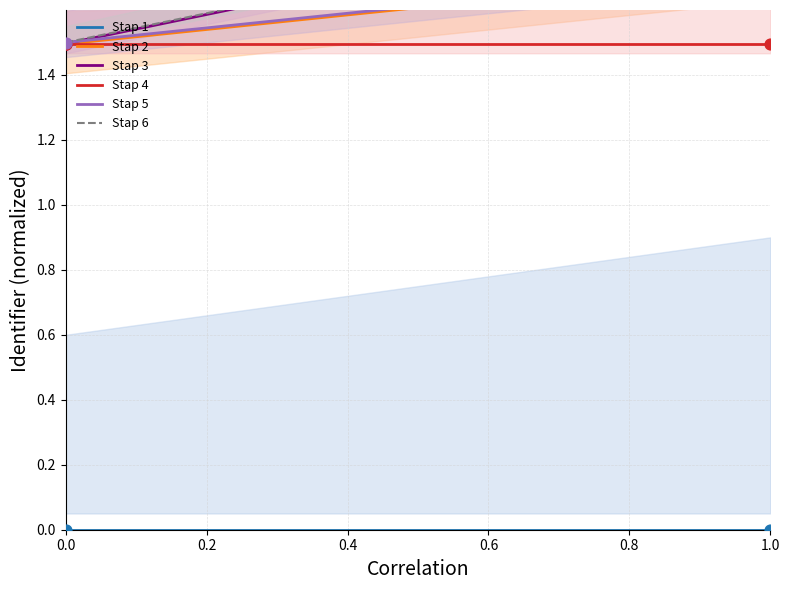

Is the value of Stap 2 at 0.0 greater than the value of Stap 5 at 0.0?

No